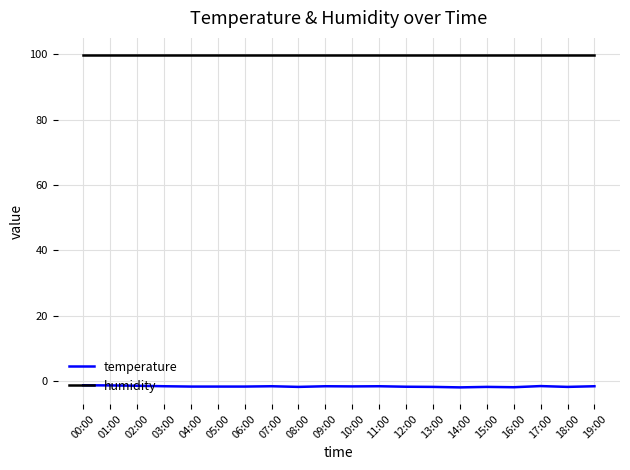

How many lines are shown in the chart?

2